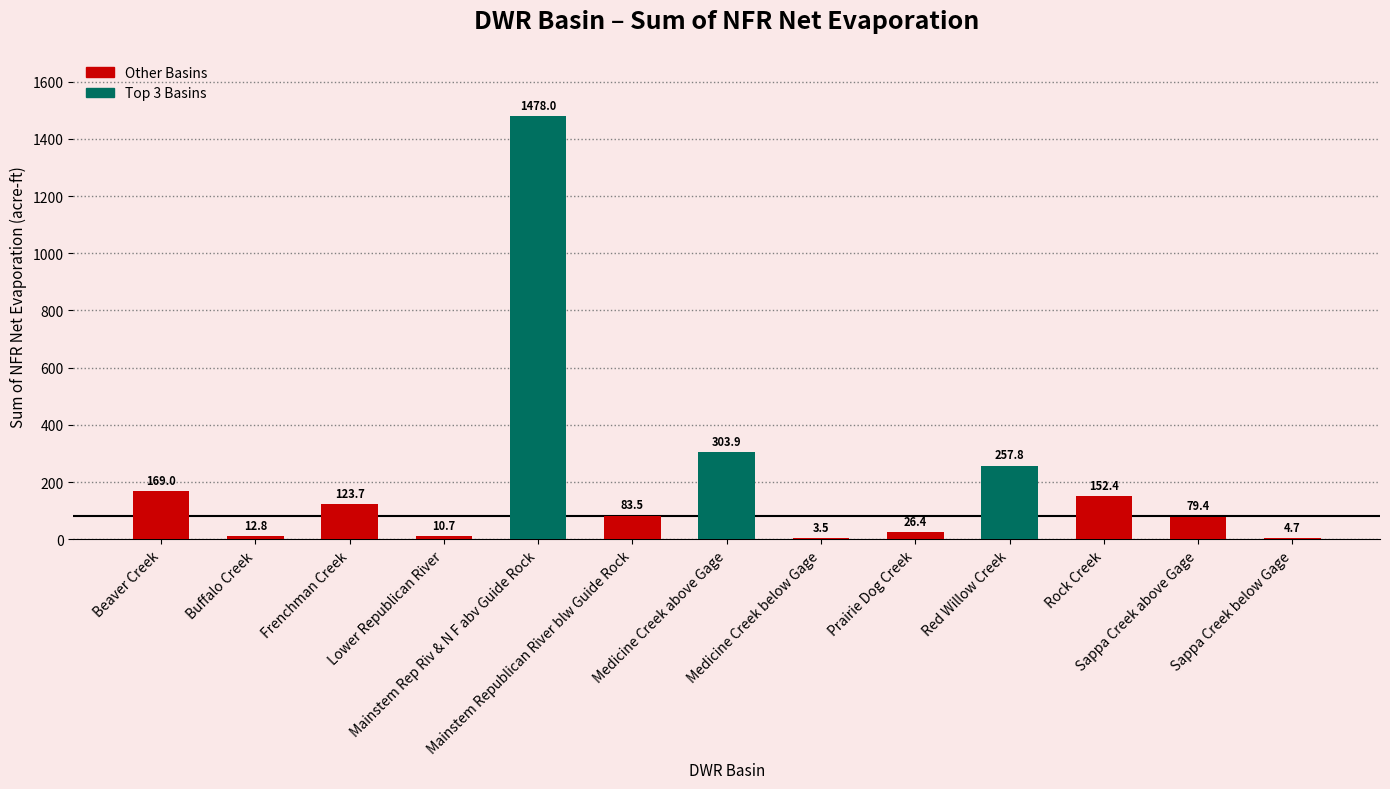

Count the number of data series in this chart.

1